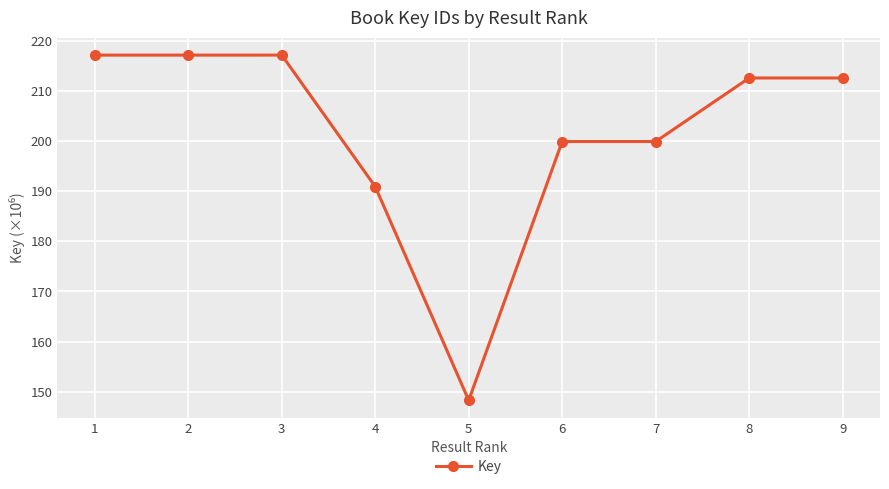

True or false: there are more than 0 points higher than both neighbors.

True